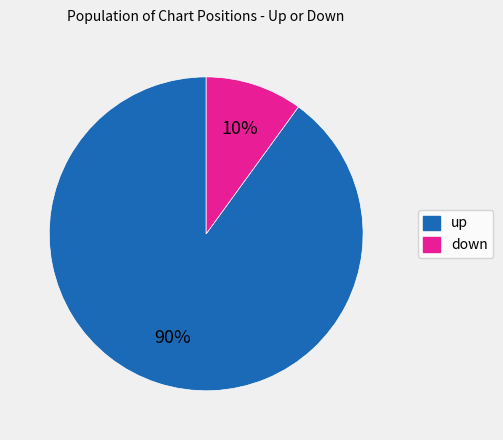

How many slices are in this pie chart?

2